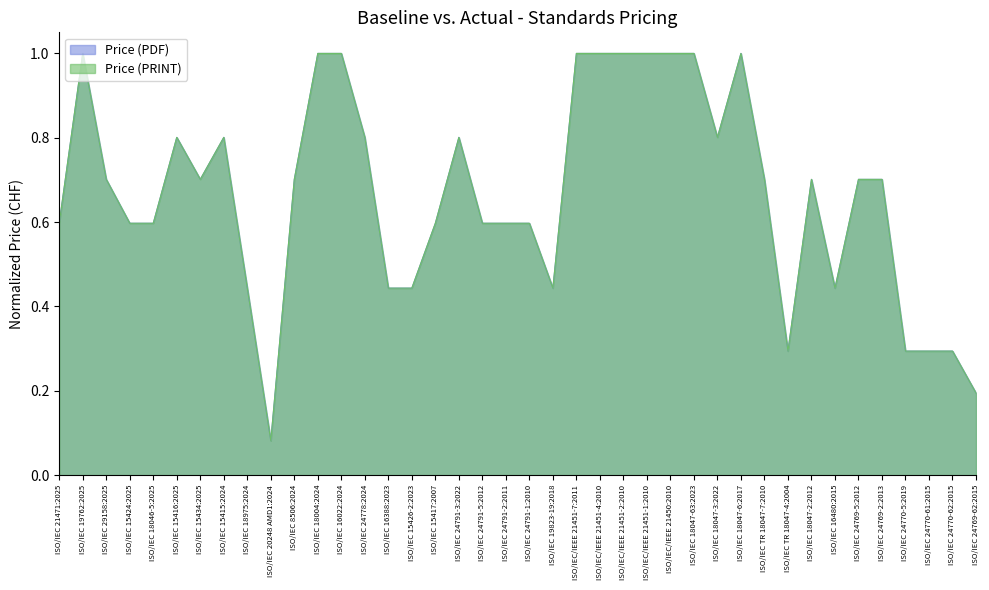

How many lines are shown in the chart?

2